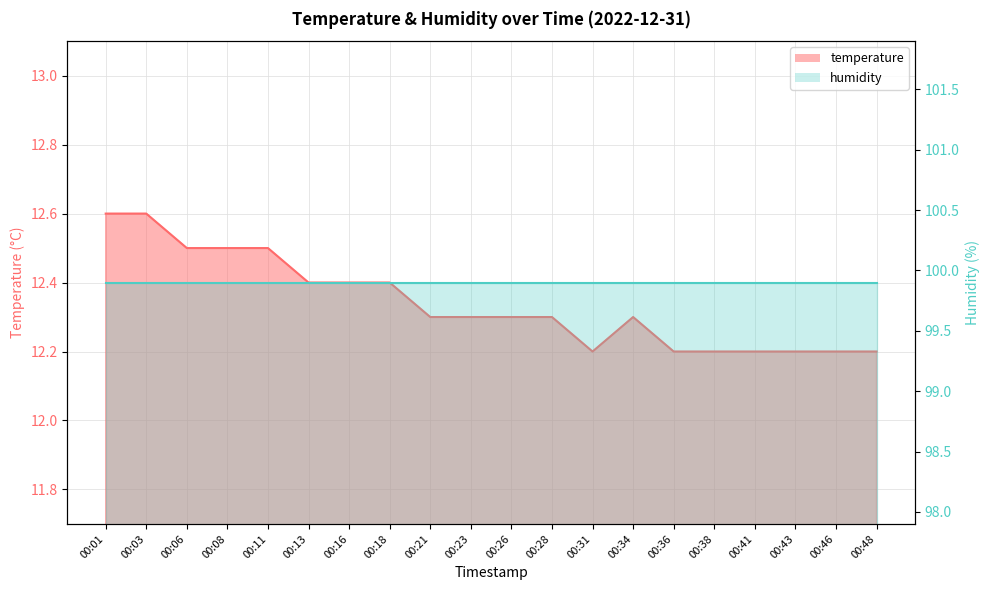

Read the value at 00:26.

12.3